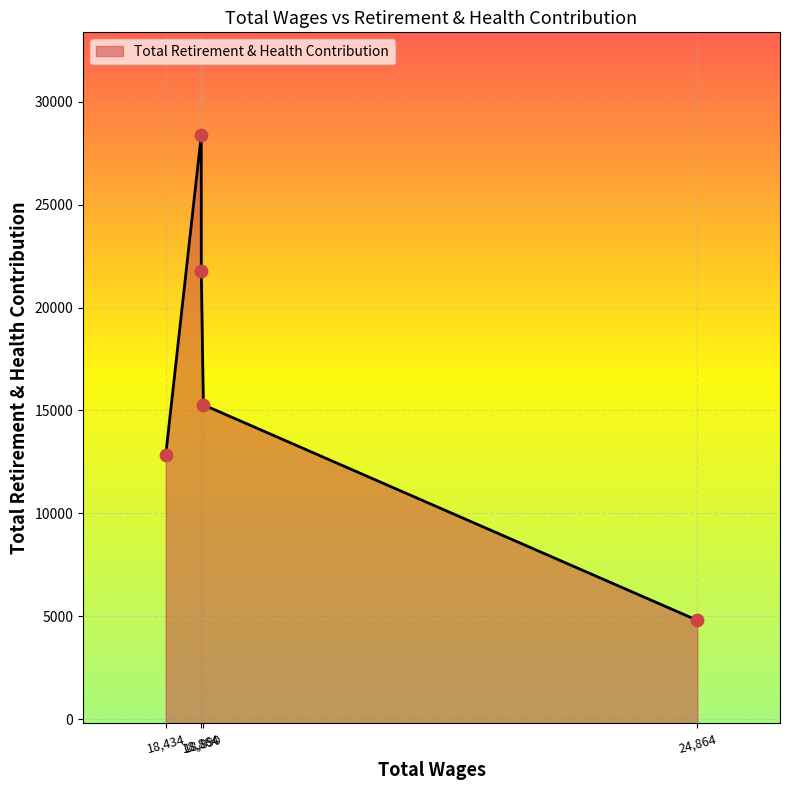

Between 24864.0 and 18864.0, which is larger?

18864.0